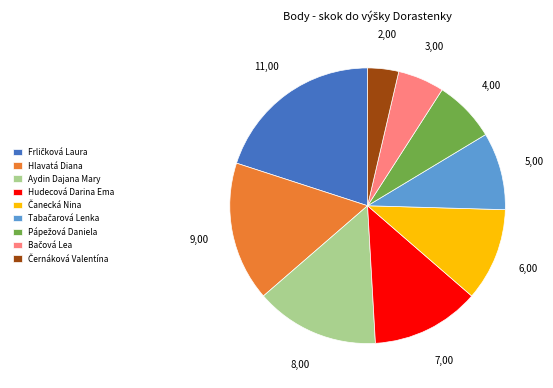

Is it true that Hlavatá Diana is 16% of the pie?

True